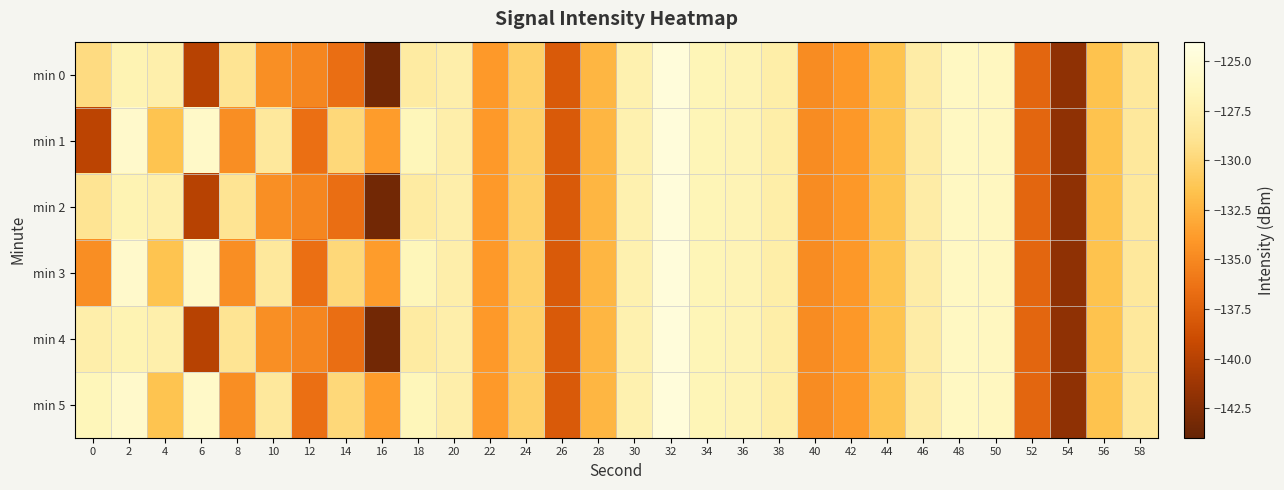

How many distinct data groups are displayed?

6